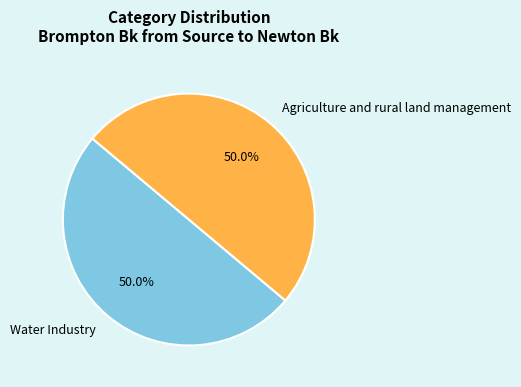

The Water Industry slice represents 42% of the pie. True or false?

False